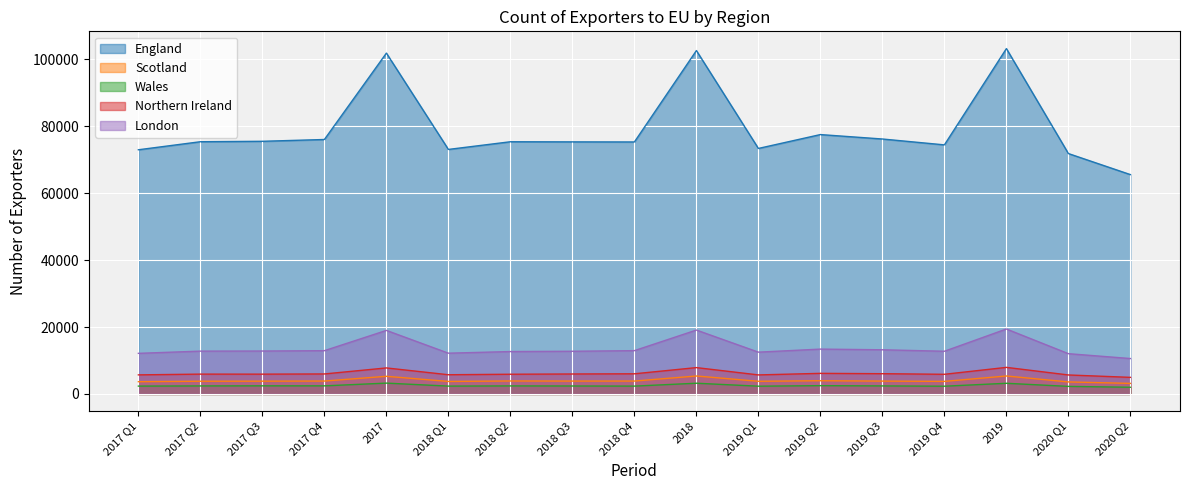

What is the lowest value of the London series?

10586